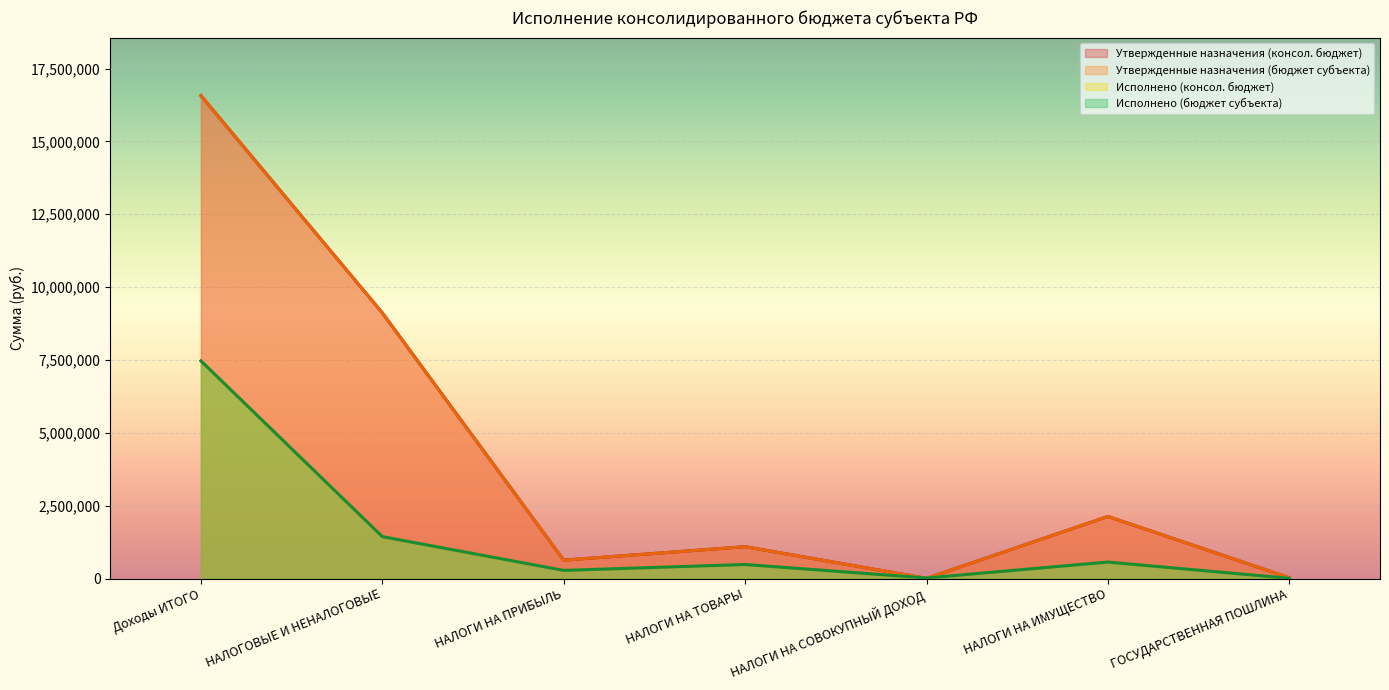

Reading left to right, extract all data points from this chart.

Утвержденные назначения (консол. бюджет): 16574327.0	9118460.0	630000.0	1092200.0	4900.0	2130000.0	28000.0
Утвержденные назначения (бюджет субъекта): 16574327.0	9118460.0	630000.0	1092200.0	4900.0	2130000.0	28000.0
Исполнено (консол. бюджет): 7468654.7	1436954.7	278294.5	481904.7	18517.2	565171.0	7450.0
Исполнено (бюджет субъекта): 7468654.7	1436954.7	278294.5	481904.7	18517.2	565171.0	7450.0